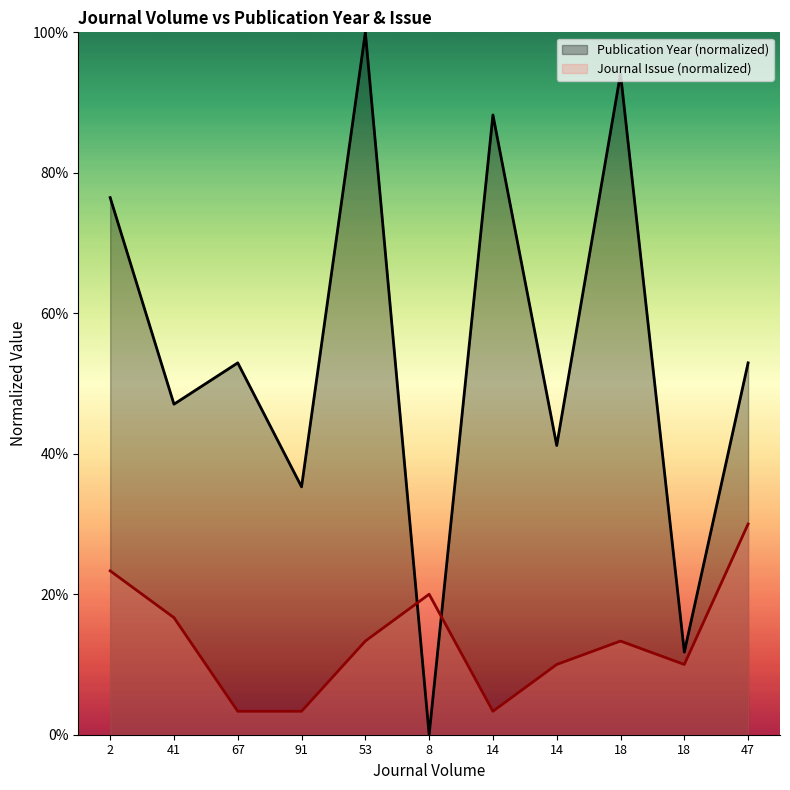

How many data points in Publication Year are less than 52?

5